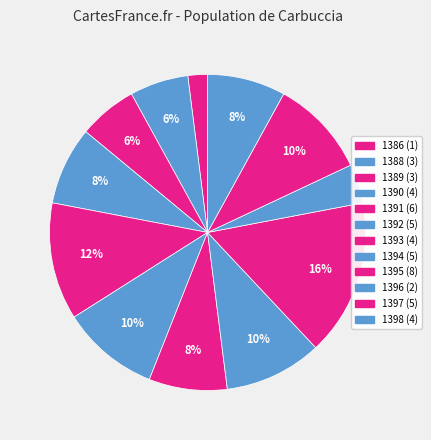

To the nearest percent, what is the combined percentage of 1396 and 1392?

14%